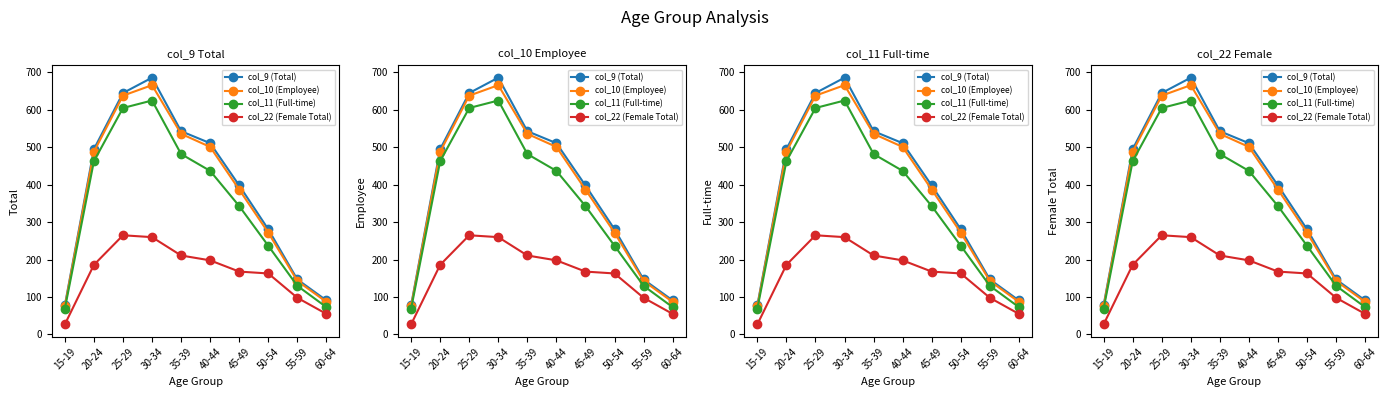

Rank the series at 45-49 from highest to lowest value.

col_9 (Total), col_10 (Employee), col_11 (Full-time), col_22 (Female Total)